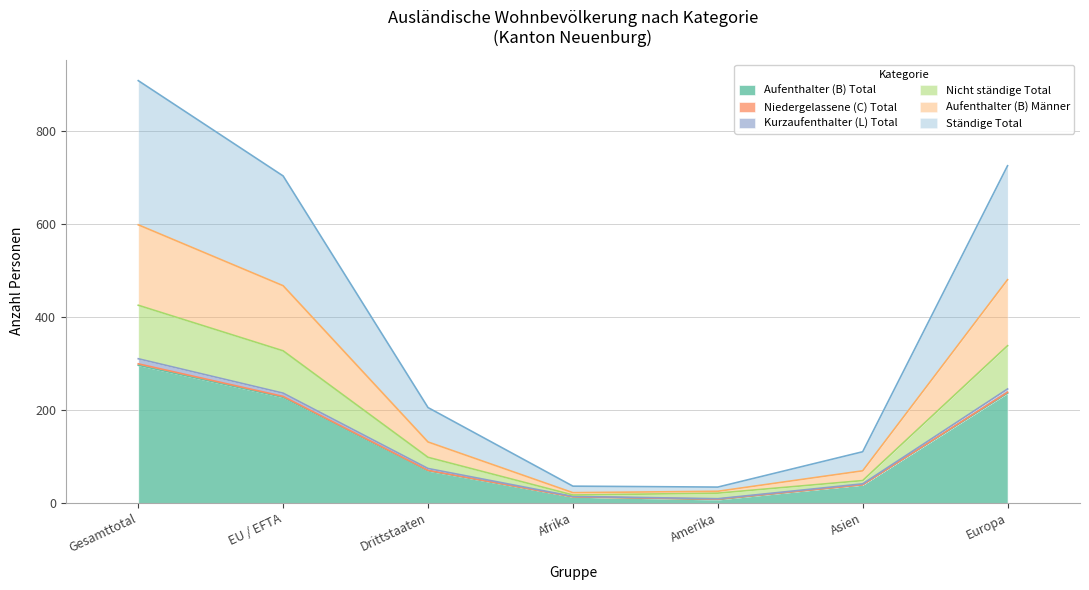

The Aufenthalter (B) Total series shows 39 at Asien. True or false?

True